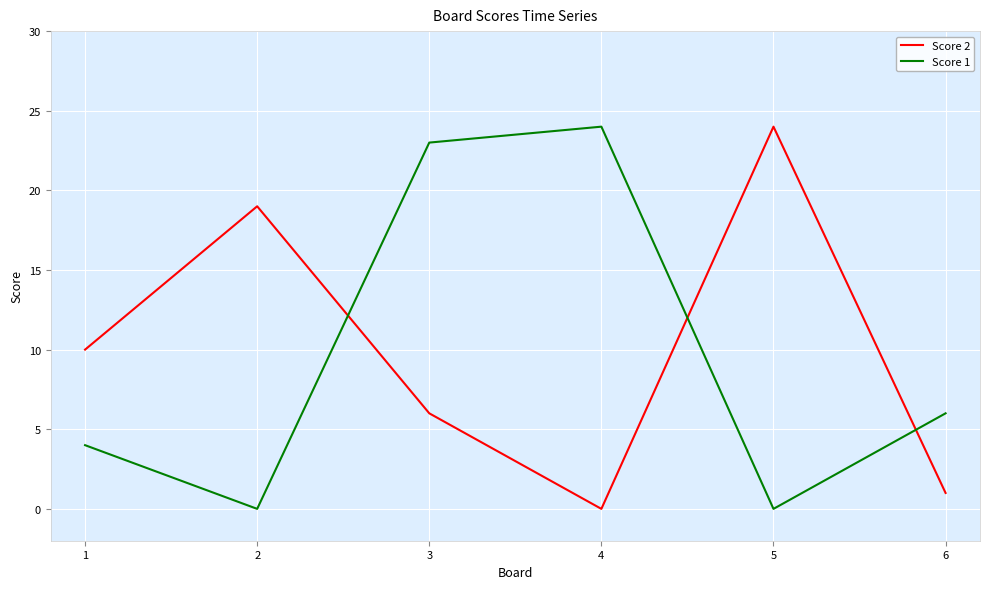

Rank the series at 1 from highest to lowest value.

Score 2, Score 1